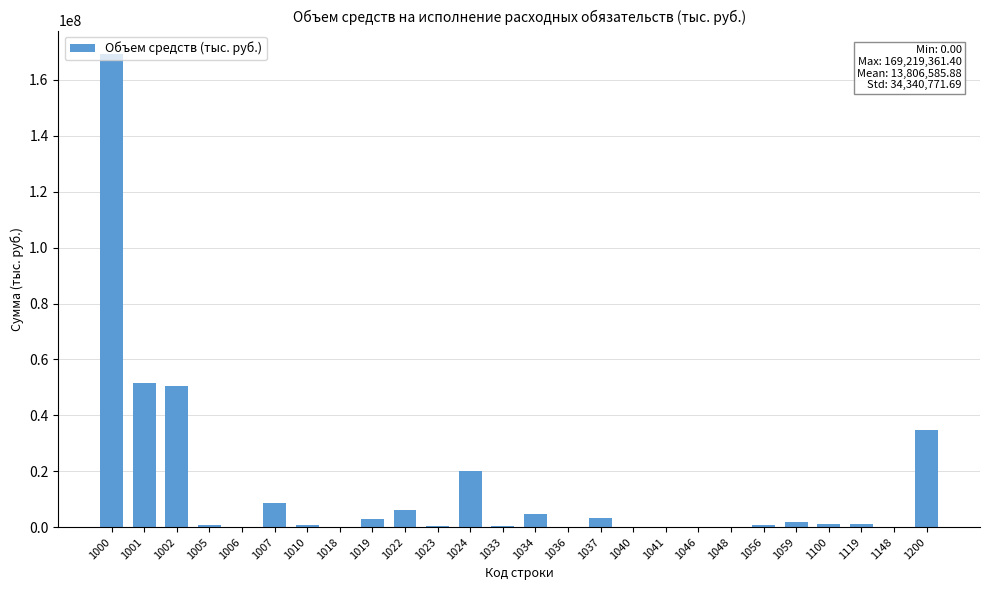

The value at 1000 is 233156086.3. True or false?

False